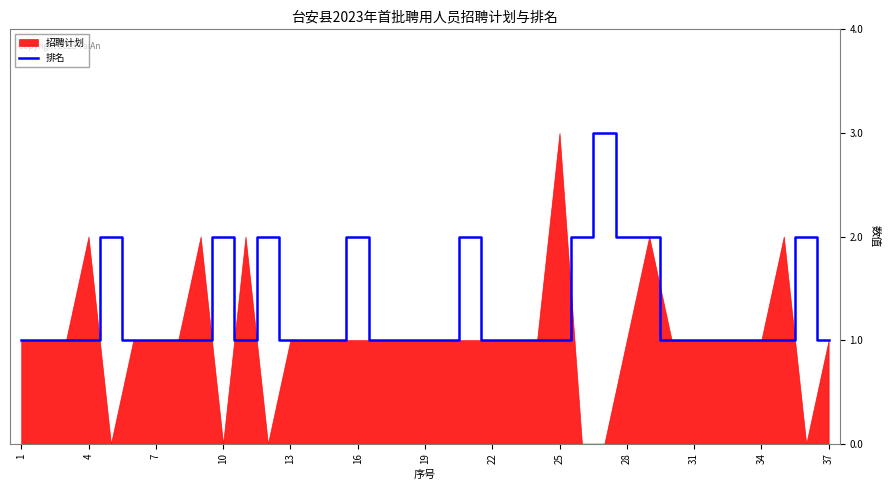

The value of 排名 at 10 is 1. True or false?

False